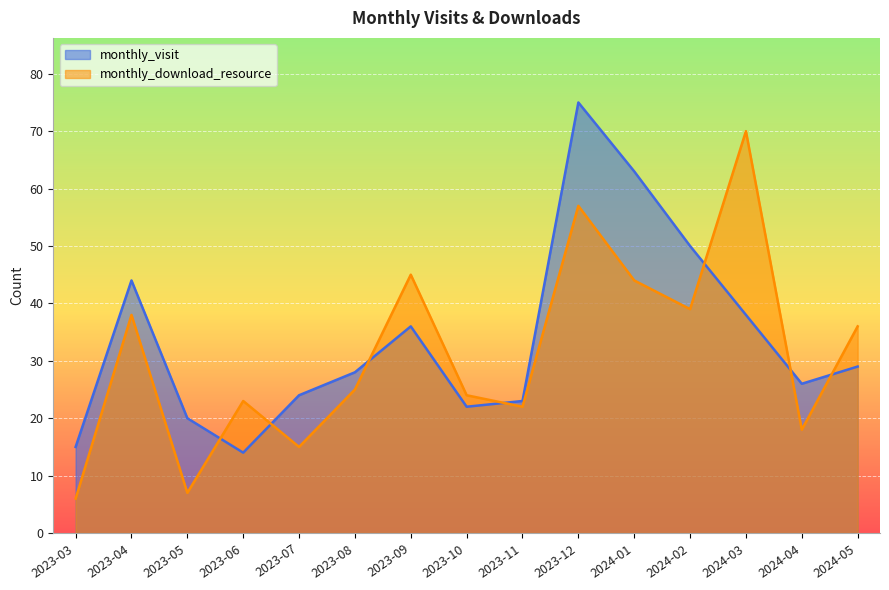

Where is monthly_visit nearest to the value 44?

2023-04